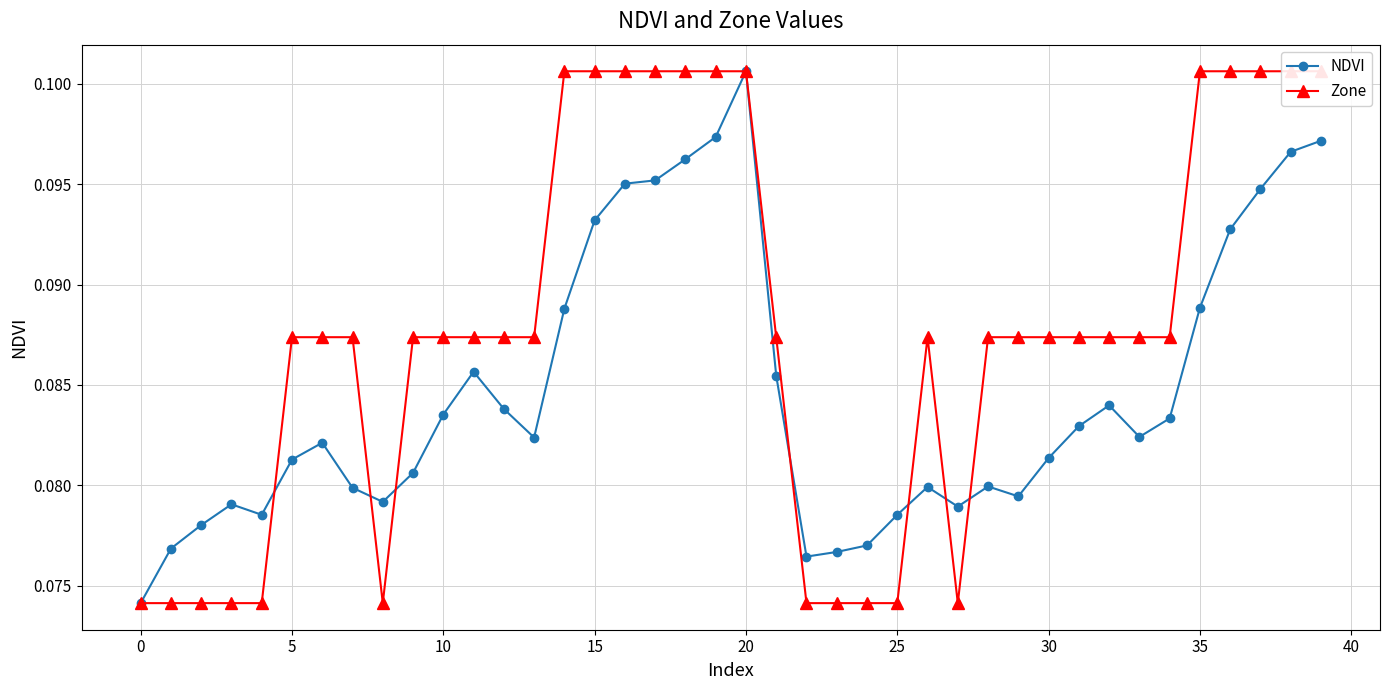

Does the chart display data point markers on the line(s)?

Yes